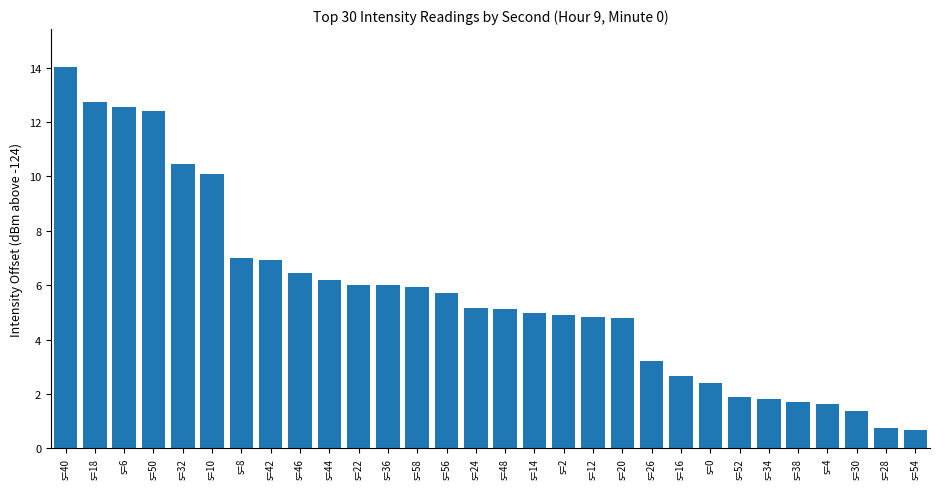

The chart shows a value of 5.2 at s=24. True or false?

True